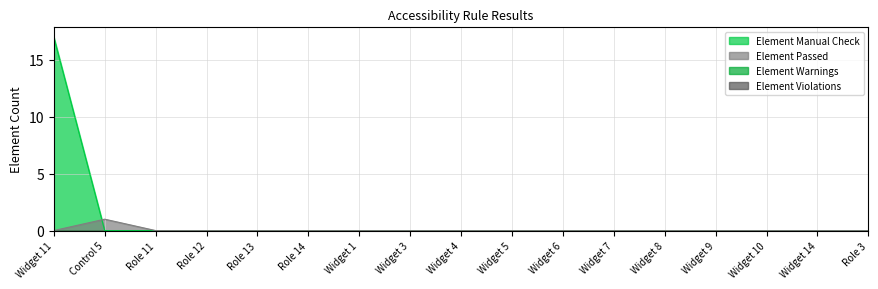

Reading right to left, what are all the values shown in this chart?

Element Manual Check: 0	0	0	0	0	0	0	0	0	0	0	0	0	0	0	0	17
Element Passed: 0	0	0	0	0	0	0	0	0	0	0	0	0	0	0	1	0